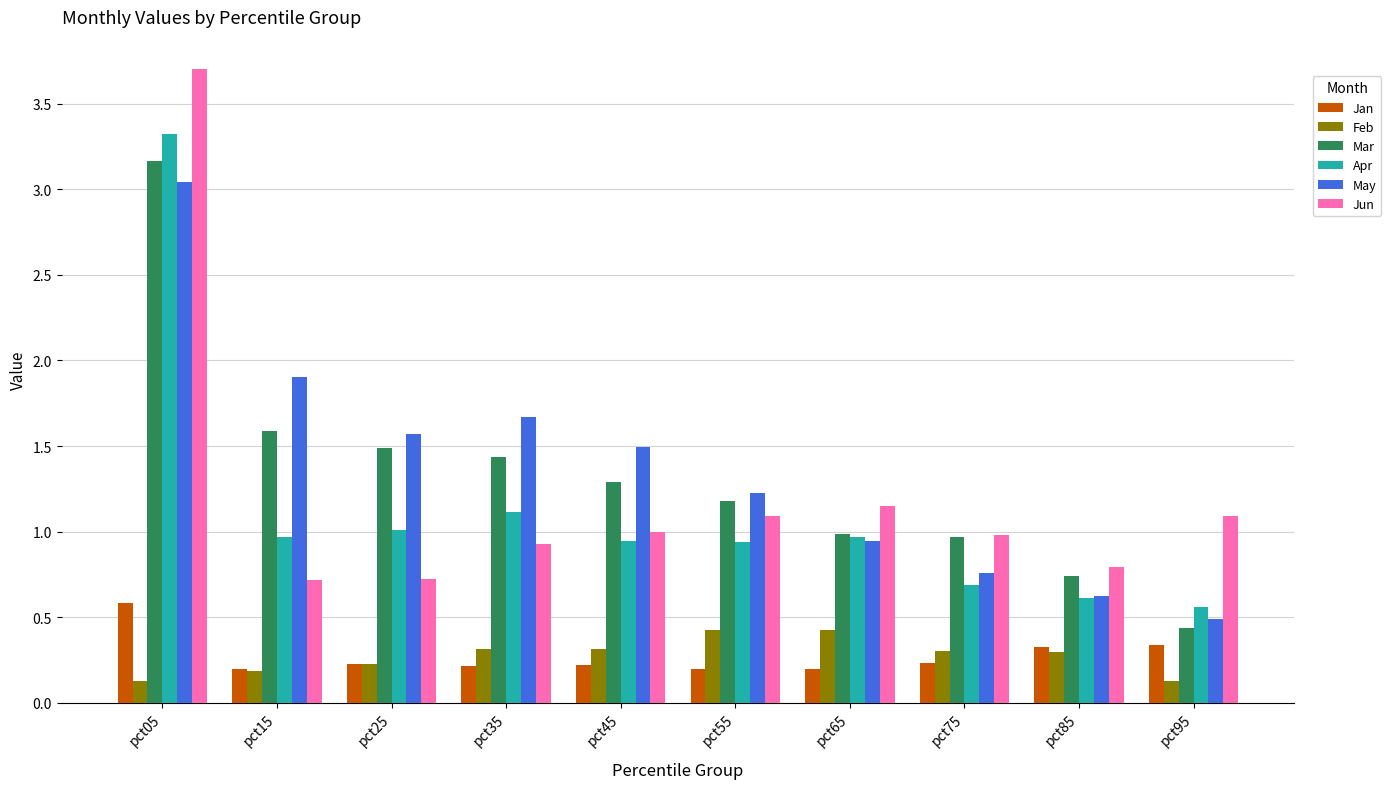

How many categories are shown in the chart?

10